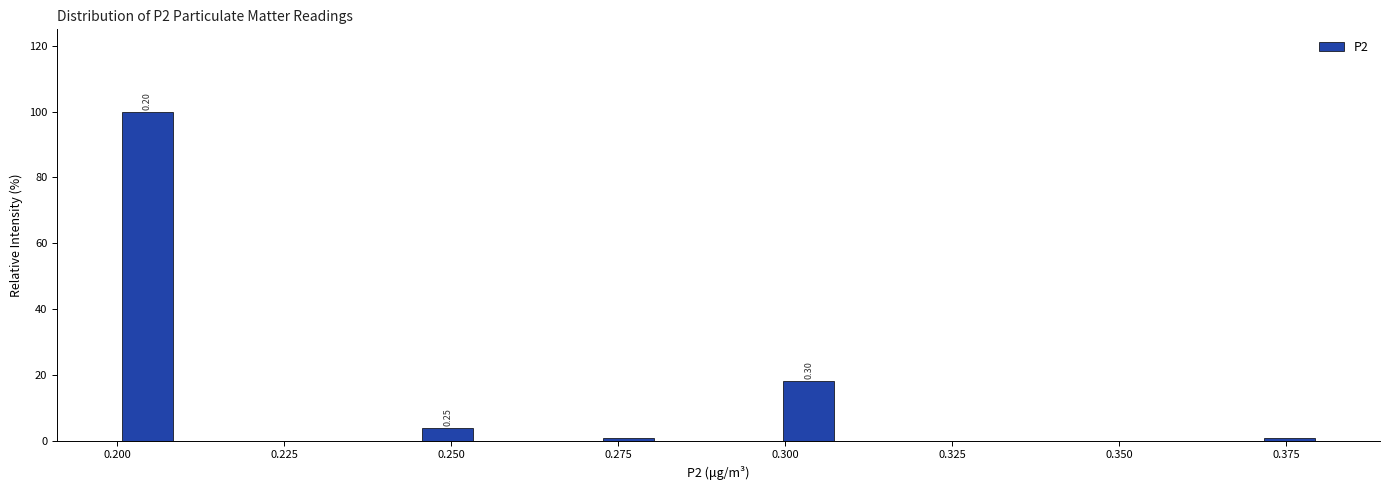

Around what value on the x-axis is the tallest bar? Give the approximate position of its centre, as read against the axis.

0.205